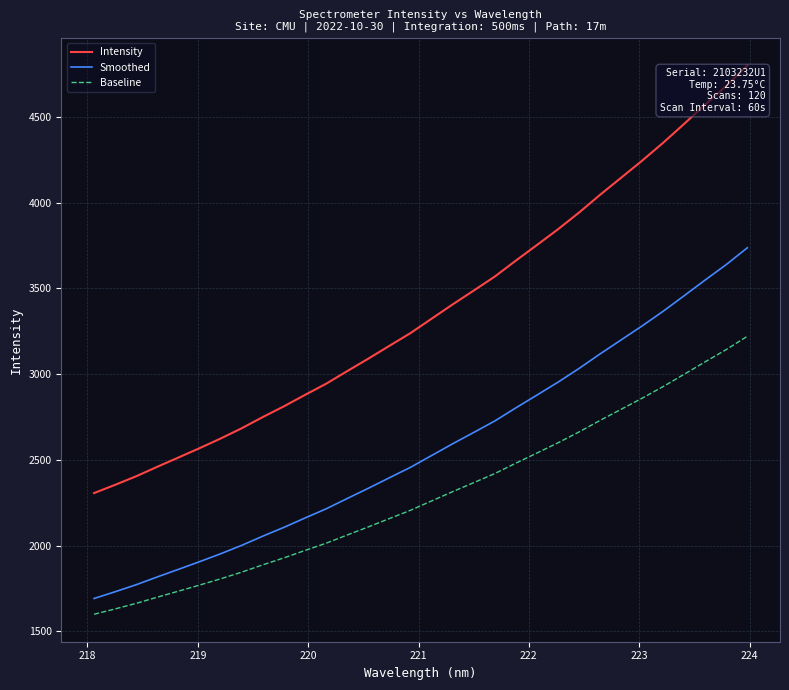

What is the difference between the maximum and minimum values in the Baseline series?

1622.2